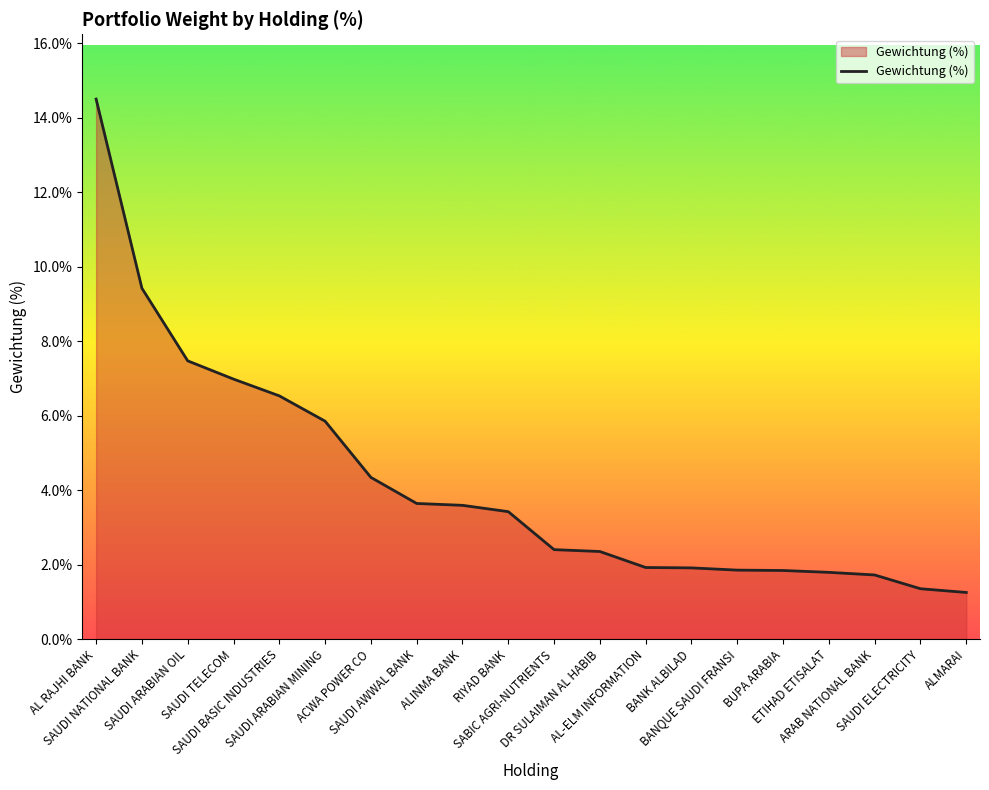

Which label corresponds to the largest value in the chart?

AL RAJHI BANK